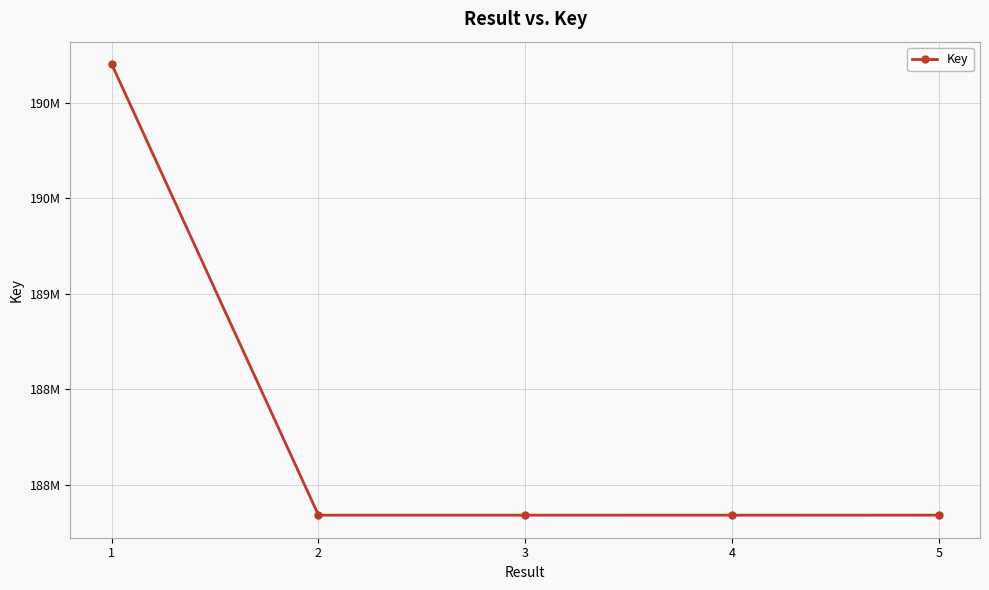

List the labels in order of value, smallest first.

4, 2, 3, 5, 1